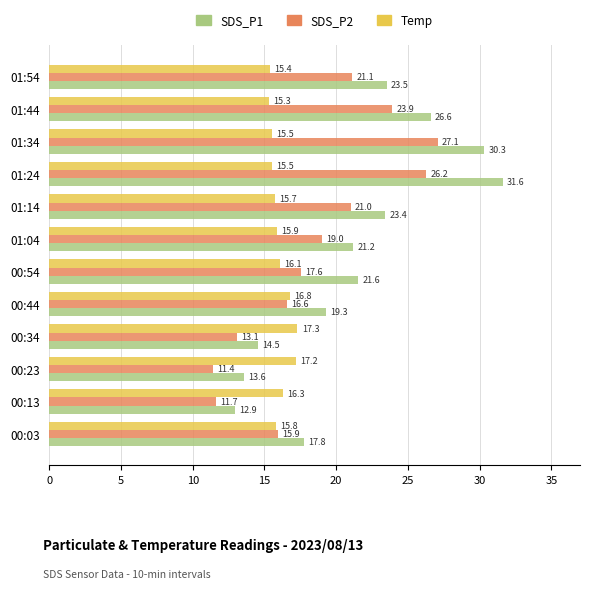

What is the difference between the second highest and minimum values in the SDS_P1 series?

17.4